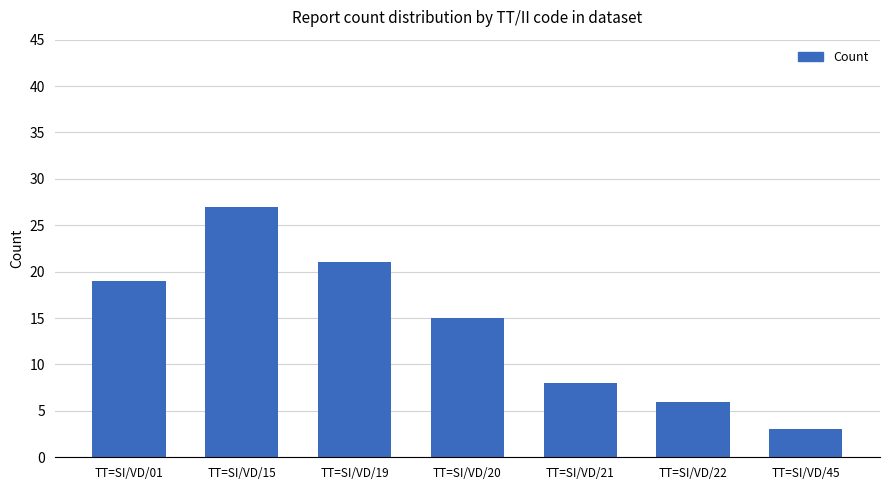

The value at TT=SI/VD/15 is 42. True or false?

False